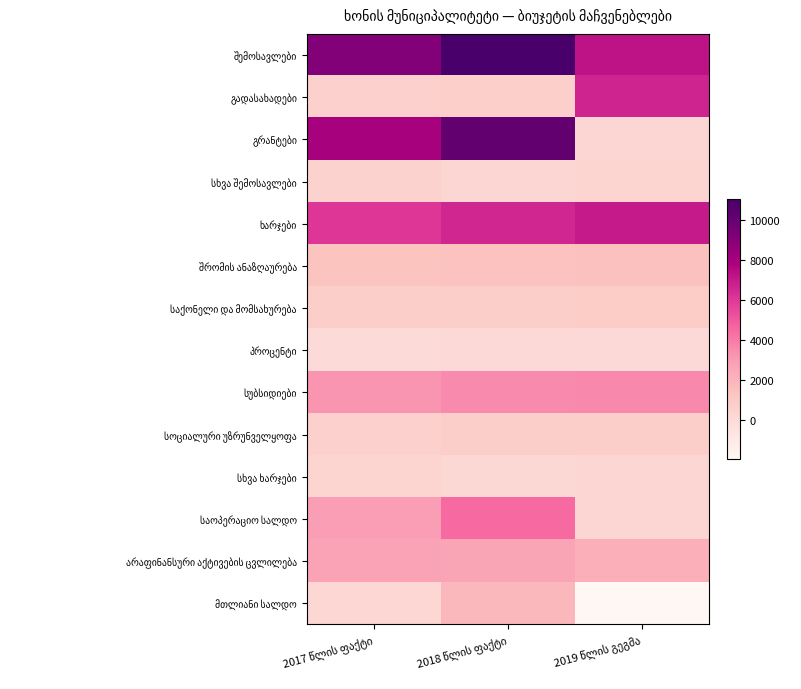

What is the difference between the ხარჯები values at 2019 წლის გეგმა and 2017 წლის ფაქტი?

831.5